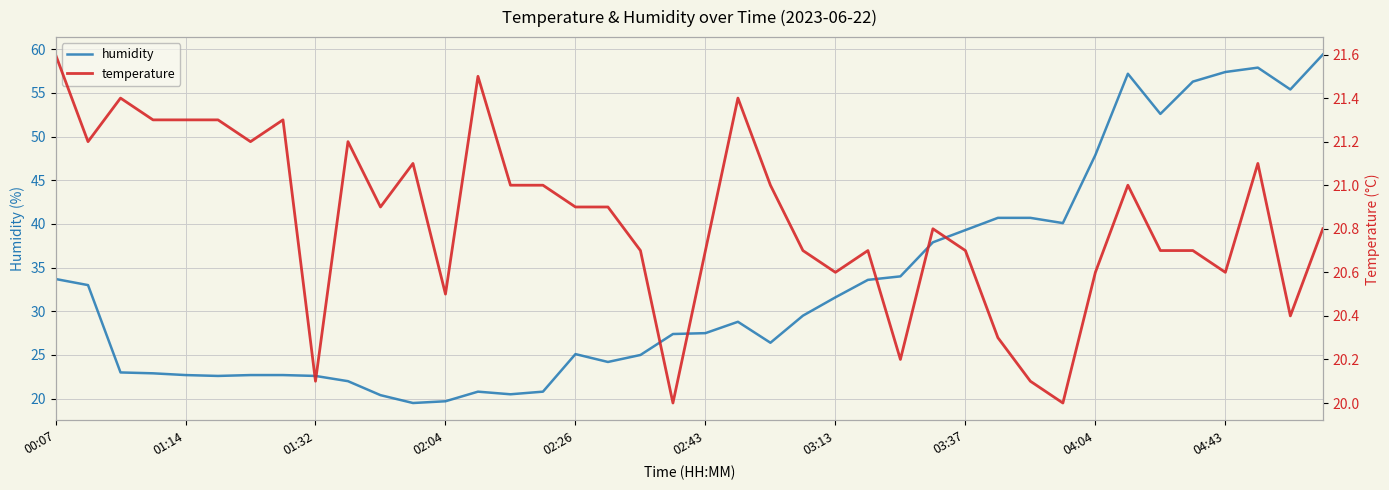

The humidity series shows 25.1 at 02:26. True or false?

True